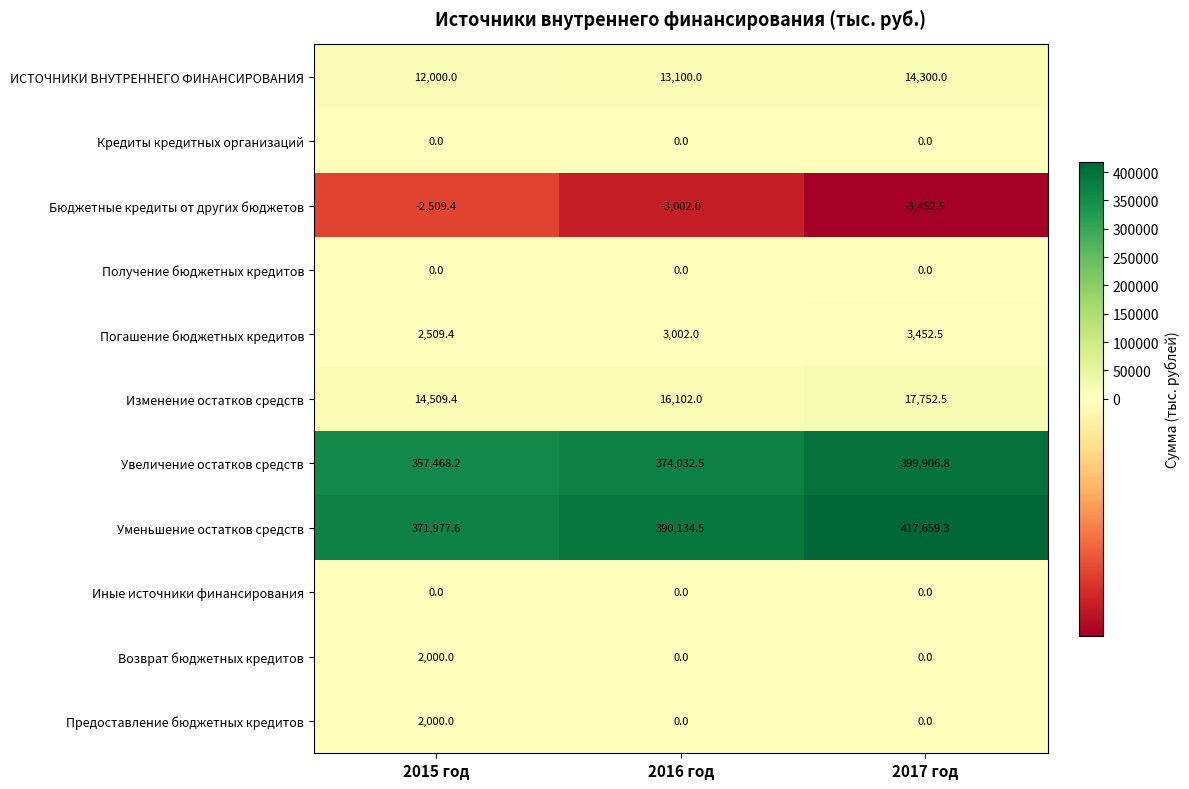

Is it true that Кредиты кредитных организаций equals 0.0 at 2017 год?

True